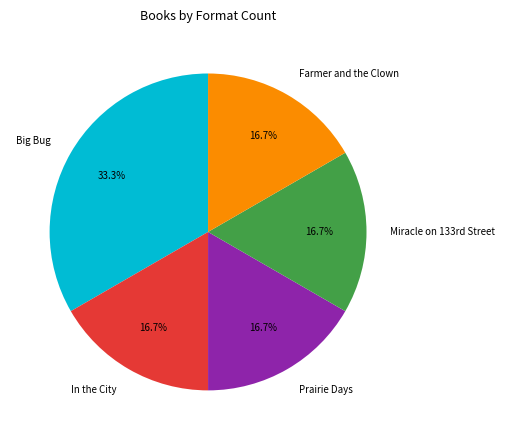

Which slice is the largest?

Big Bug